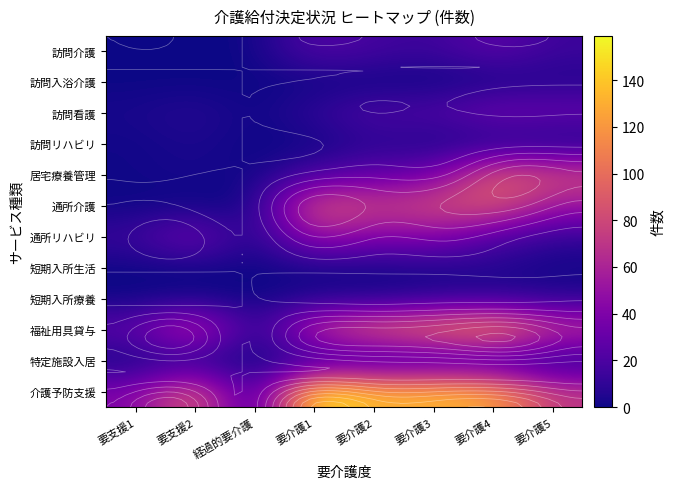

Count the number of data series in this chart.

12